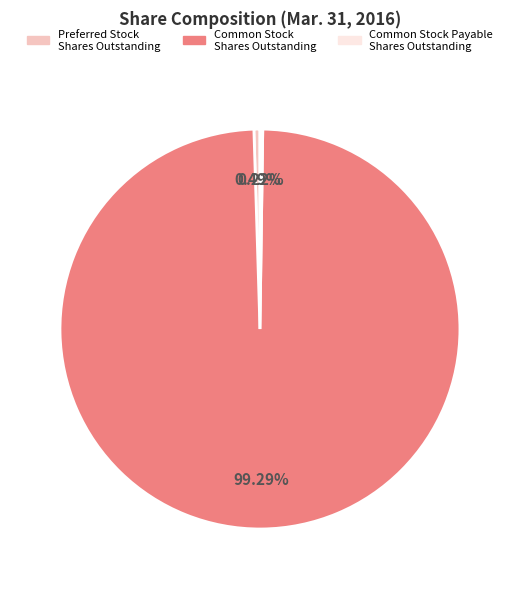

What is the majority slice?

Common Stock Shares Outstanding